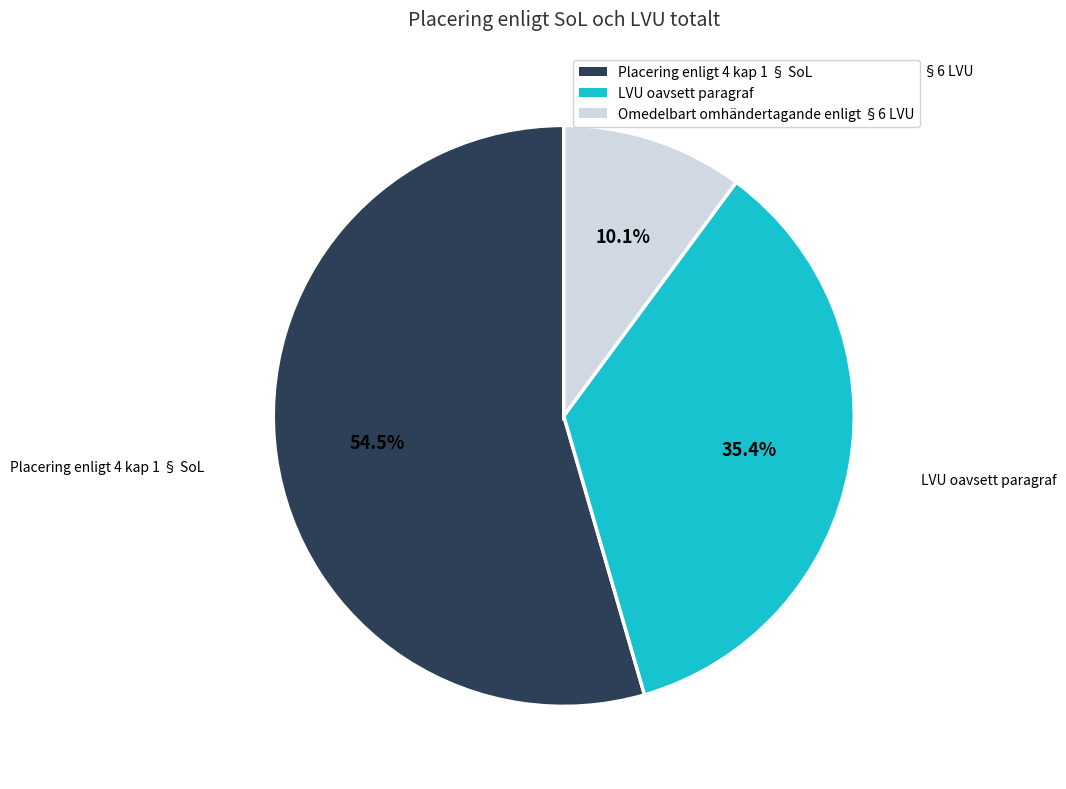

How many segments does this pie chart have?

3